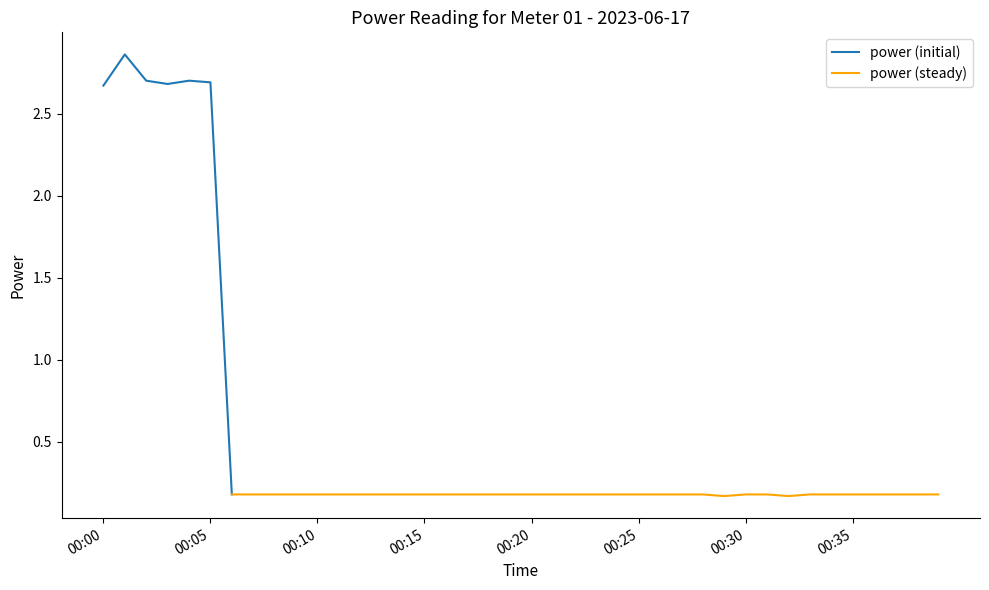

List the labels in order of value, smallest first.

2023-06-17T00:29:00, 2023-06-17T00:32:00, 2023-06-17T00:06:00, 2023-06-17T00:07:00, 2023-06-17T00:08:00, 2023-06-17T00:09:00, 2023-06-17T00:10:00, 2023-06-17T00:11:00, 2023-06-17T00:12:00, 2023-06-17T00:13:00, 2023-06-17T00:14:00, 2023-06-17T00:15:00, 2023-06-17T00:16:00, 2023-06-17T00:17:00, 2023-06-17T00:18:00, 2023-06-17T00:19:00, 2023-06-17T00:20:00, 2023-06-17T00:21:00, 2023-06-17T00:22:00, 2023-06-17T00:23:00, 2023-06-17T00:24:00, 2023-06-17T00:25:00, 2023-06-17T00:26:00, 2023-06-17T00:27:00, 2023-06-17T00:28:00, 2023-06-17T00:30:00, 2023-06-17T00:31:00, 2023-06-17T00:33:00, 2023-06-17T00:34:00, 2023-06-17T00:35:00, 2023-06-17T00:36:00, 2023-06-17T00:37:00, 2023-06-17T00:38:00, 2023-06-17T00:39:00, 2023-06-17T00:00:00, 2023-06-17T00:03:00, 2023-06-17T00:05:00, 2023-06-17T00:02:00, 2023-06-17T00:04:00, 2023-06-17T00:01:00